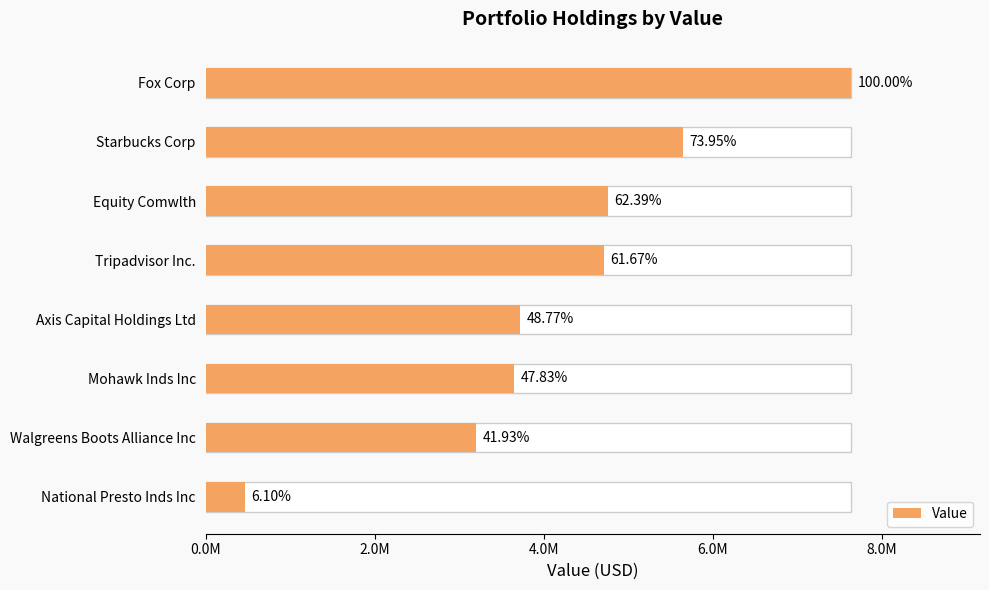

List the labels in order of value, largest first.

Fox Corp, Starbucks Corp, Equity Comwlth, Tripadvisor Inc., Axis Capital Holdings Ltd, Mohawk Inds Inc, Walgreens Boots Alliance Inc, National Presto Inds Inc